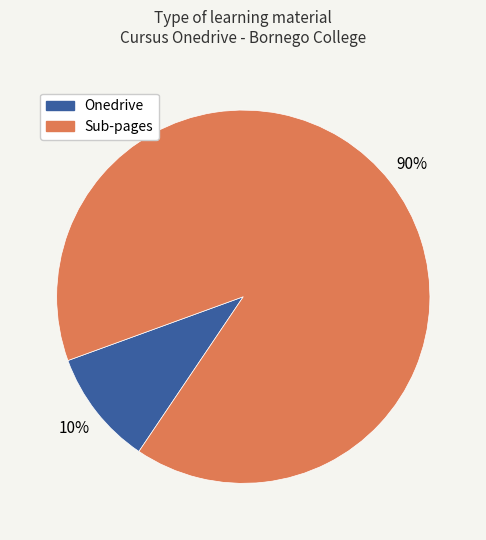

How many segments does this pie chart have?

2